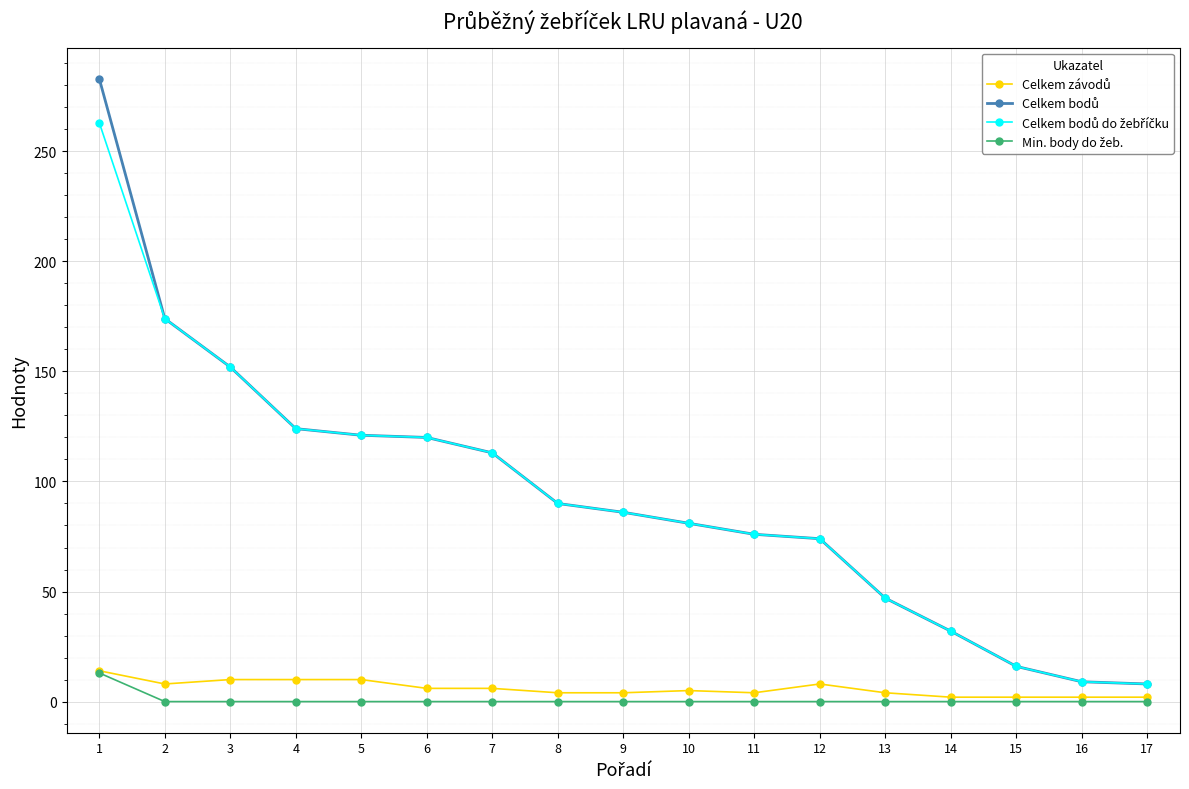

List the labels in order of Celkem závodů value, largest first.

1, 3, 4, 5, 2, 12, 6, 7, 10, 8, 9, 11, 13, 14, 15, 16, 17